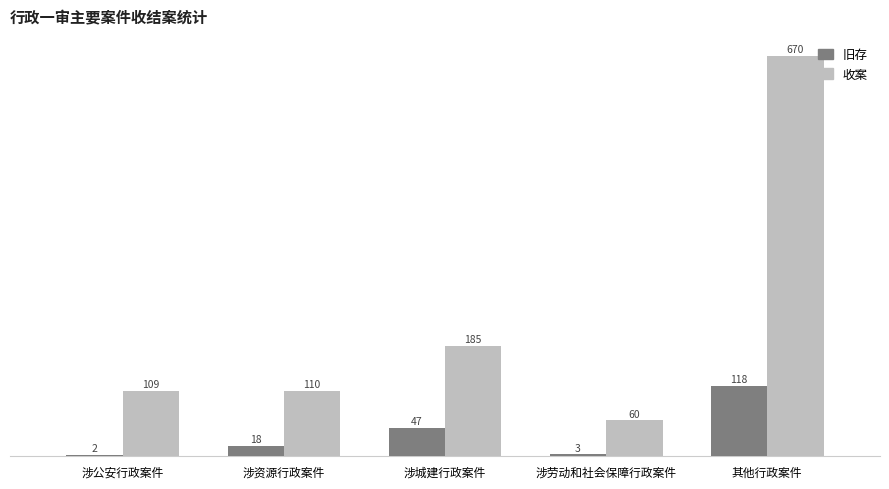

What is the maximum value for 收案?

670